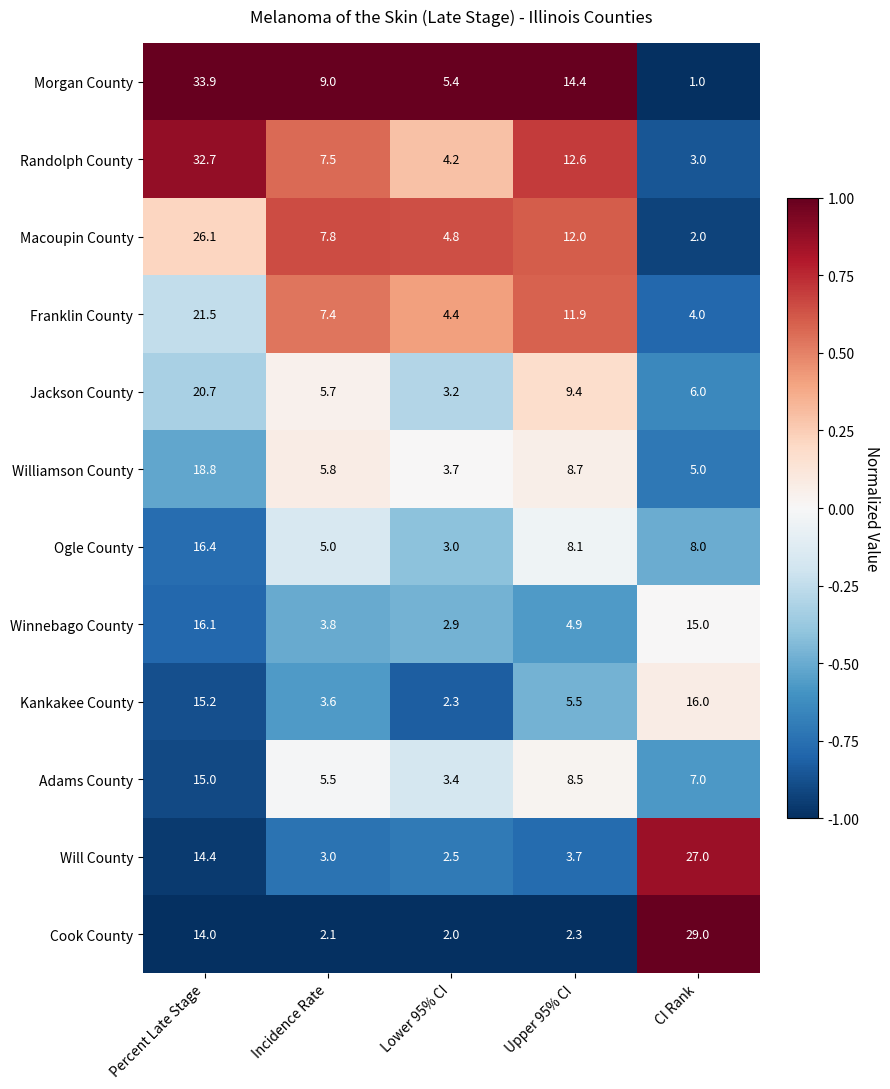

What is the approximate value of Franklin County at Lower 95% CI?

4.4